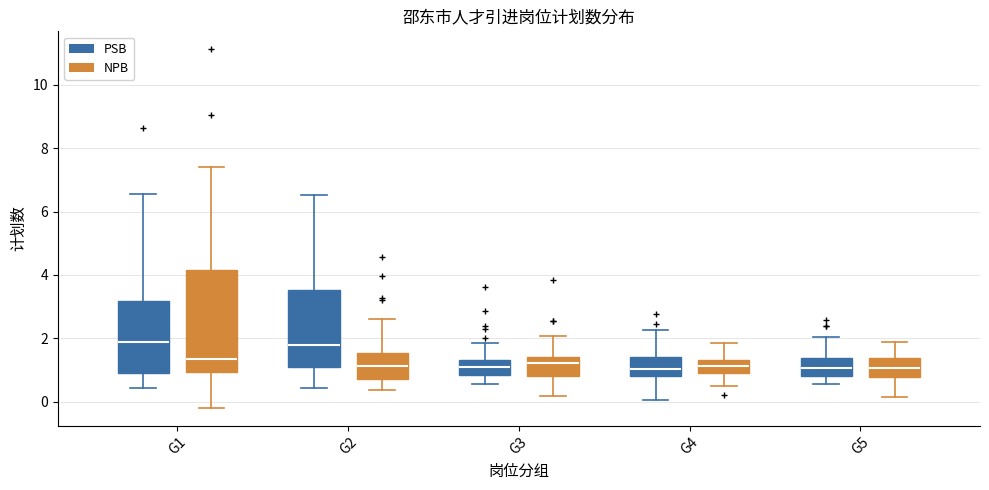

Where does the median line of the box for G3 (NPB) sit on the y-axis? The values are not printed on the chart, so give them approximately, as read against the axis.

1.2